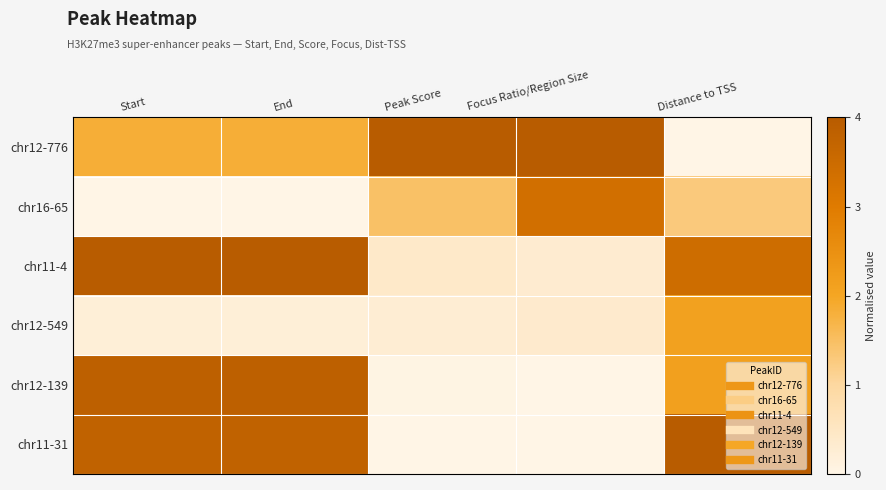

Which has a higher value, Distance to TSS or Peak Score?

Peak Score